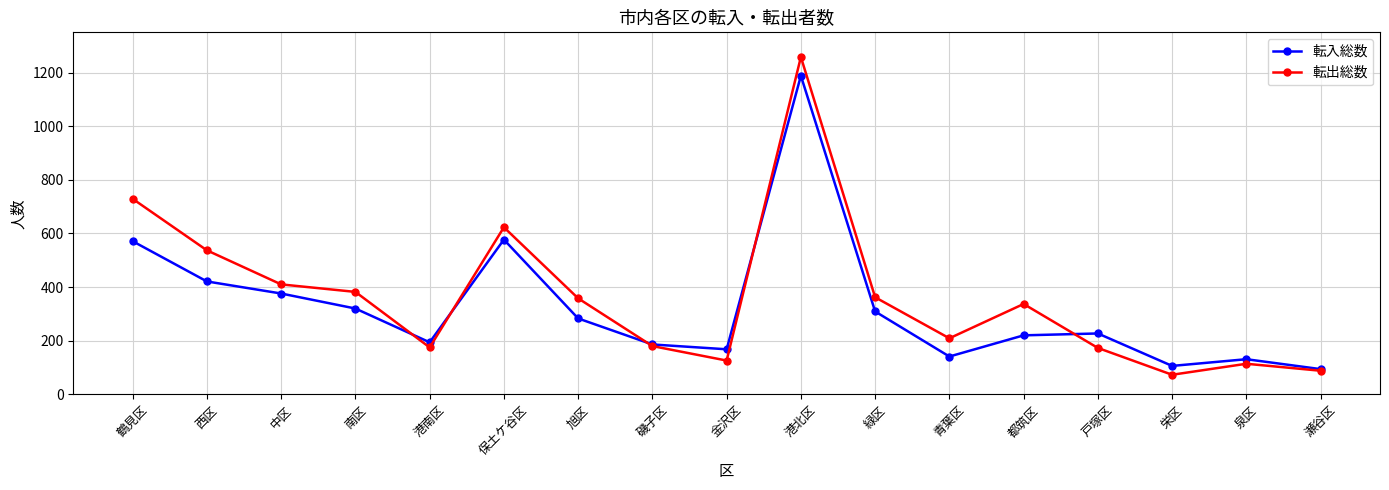

Is the value of 転入総数 at 旭区 greater than the value of 転出総数 at 戸塚区?

Yes